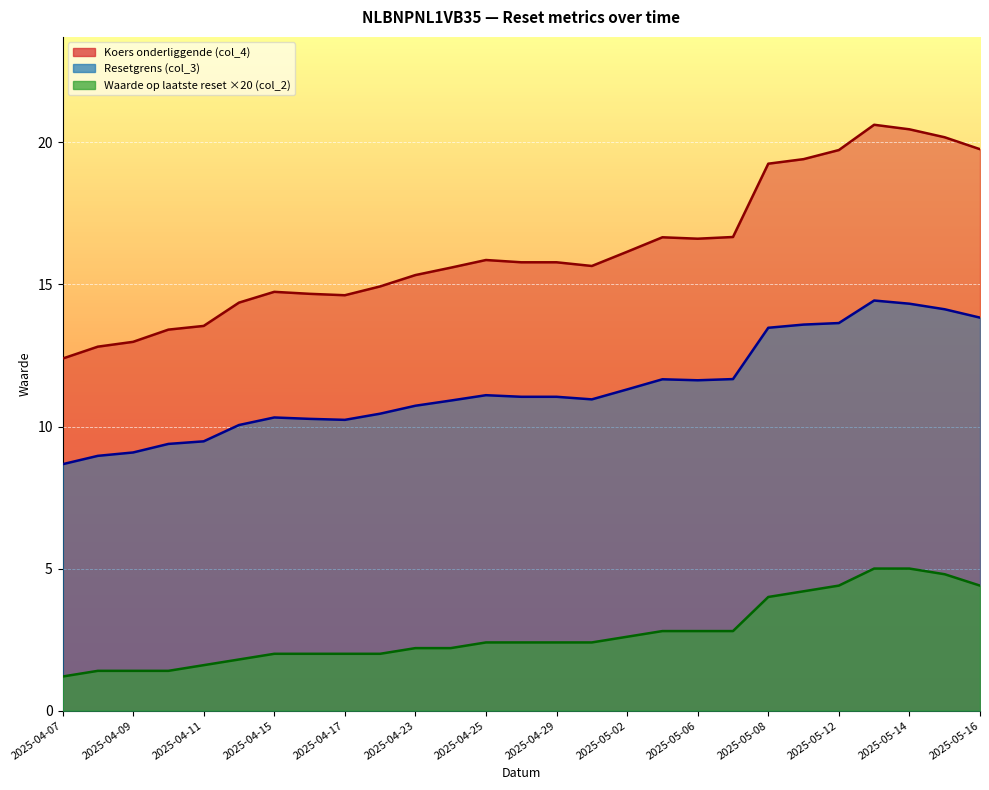

What is the label of the 8th point from the right?

2025-05-07